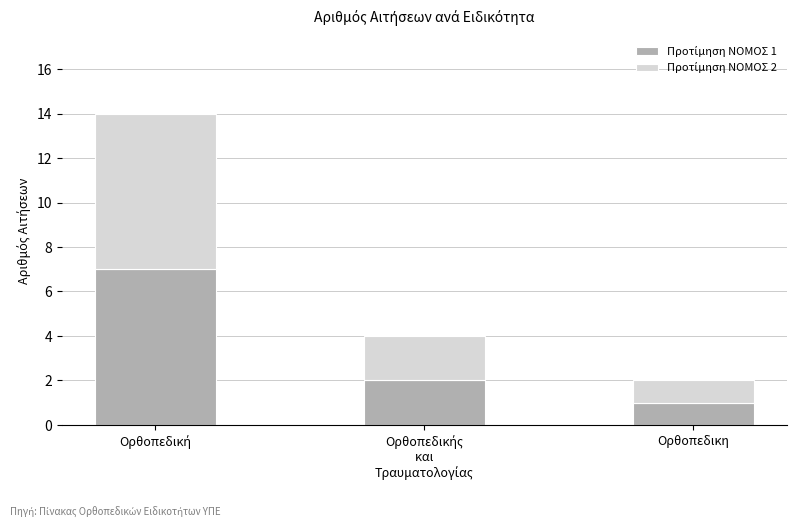

At Ορθοπεδική, list the series in order from largest to smallest.

Προτίμηση ΝΟΜΟΣ 1, Προτίμηση ΝΟΜΟΣ 2